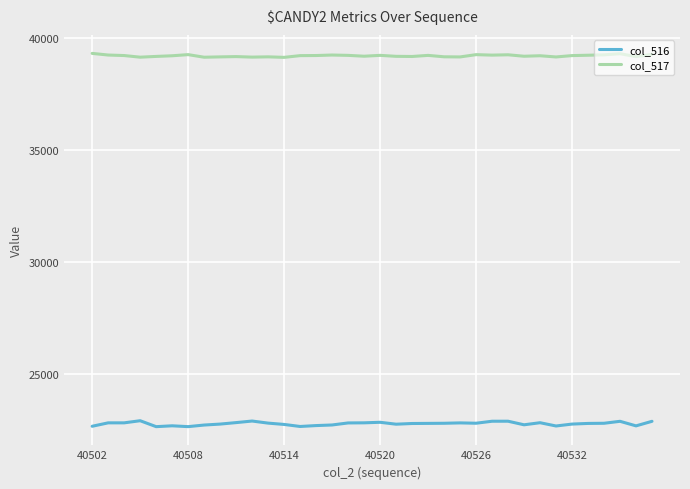

List the series in order of their overall mean, highest first.

col_517, col_516